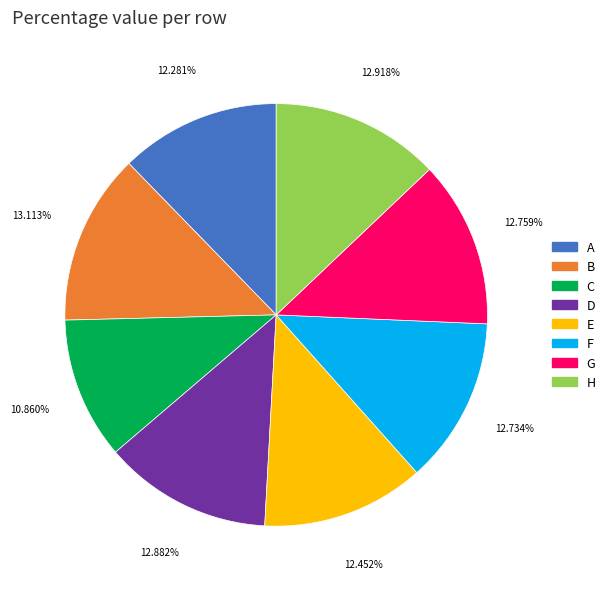

Is there any slice that represents more than half of the pie?

No